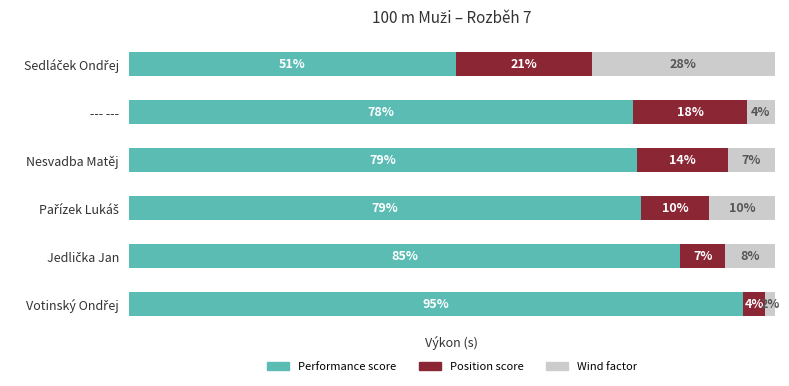

Where is Performance score nearest to the value 72?

--- ---